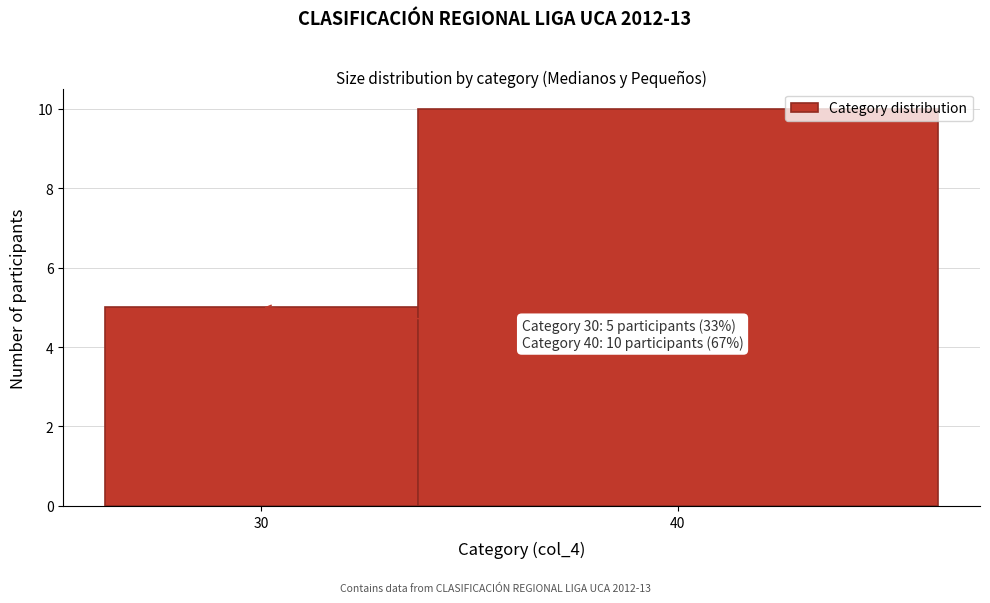

Reading left to right, what are all the values shown in this chart?

5	10